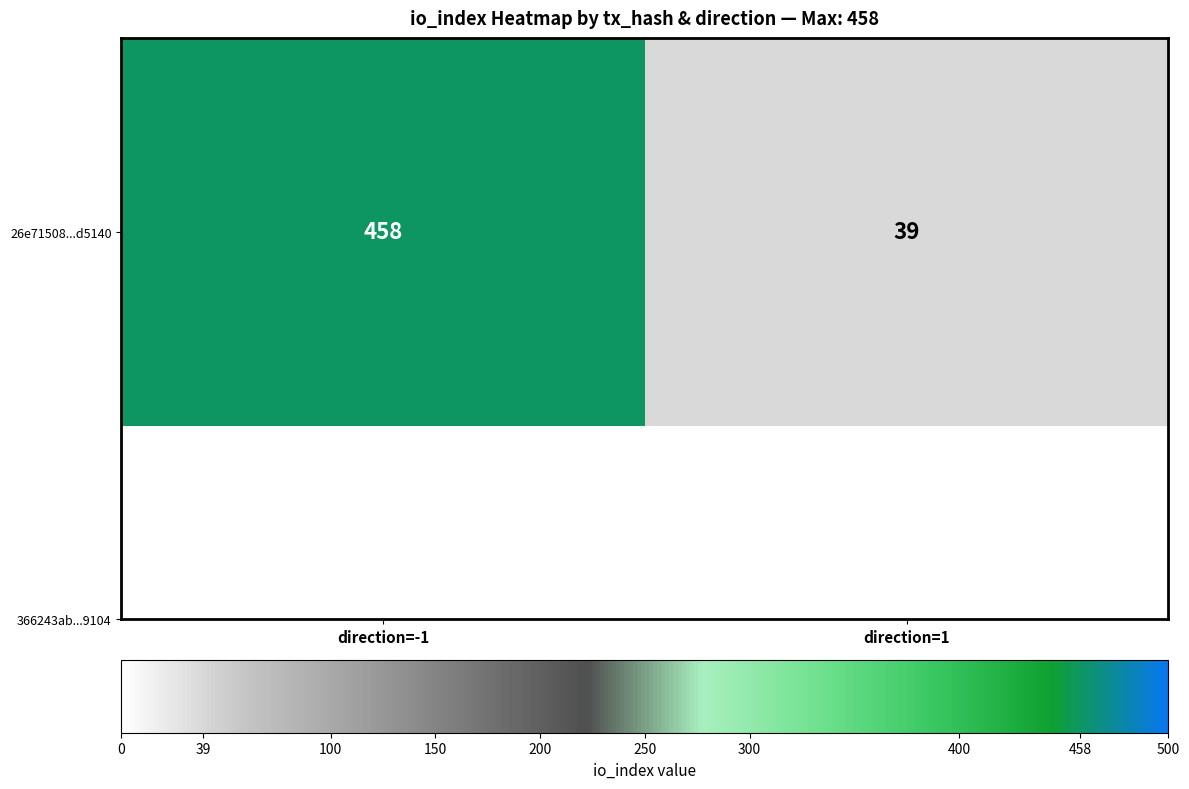

What is the minimum value shown in the chart?

39